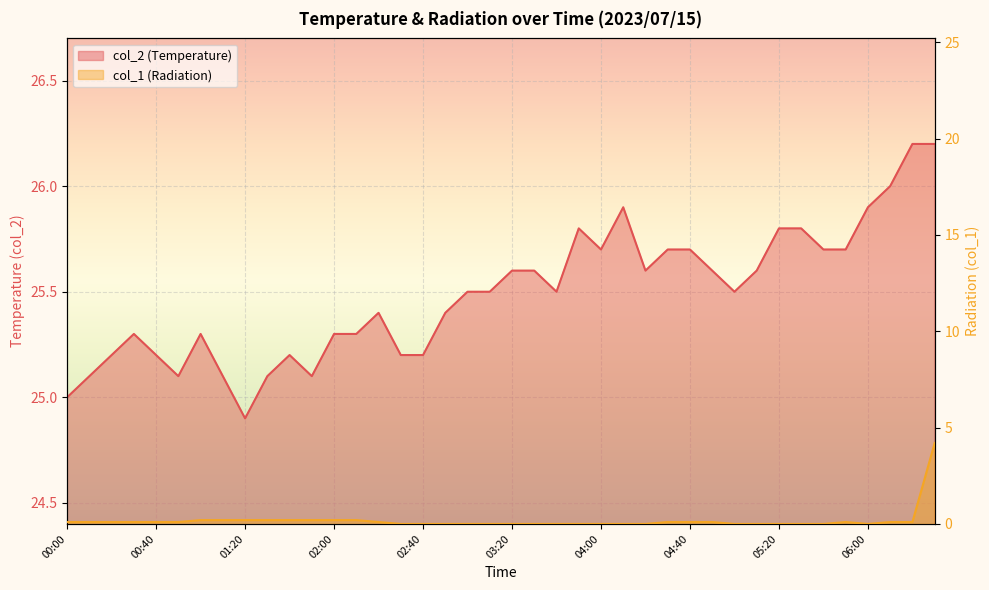

What is the value of the col_2 point at the 28th from the left?

25.7